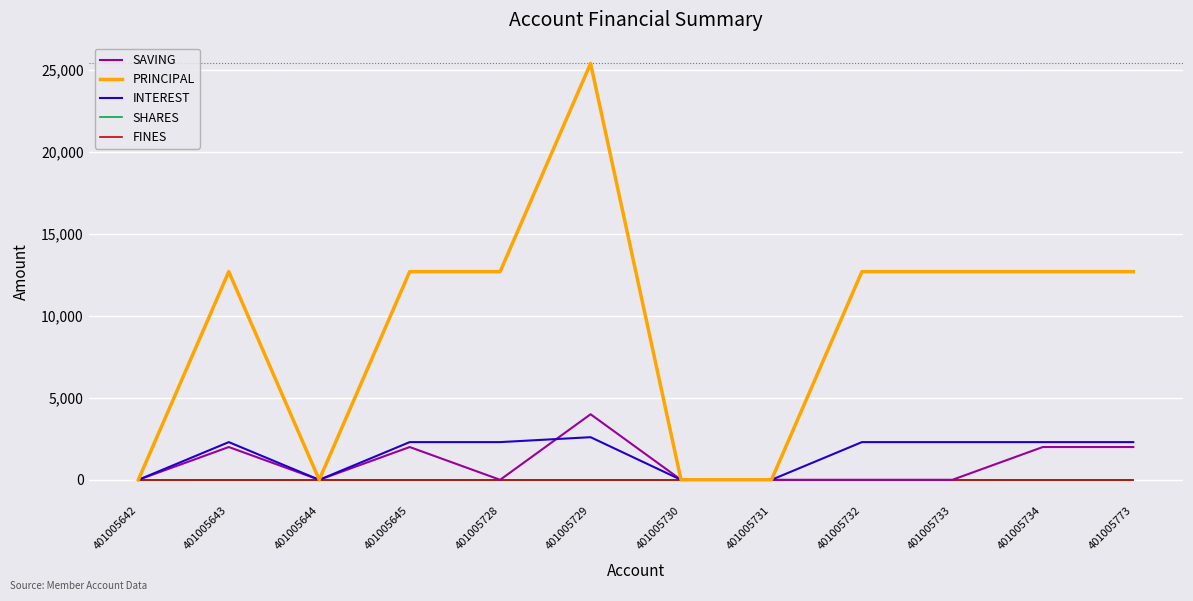

Does the chart display data point markers on the line(s)?

No